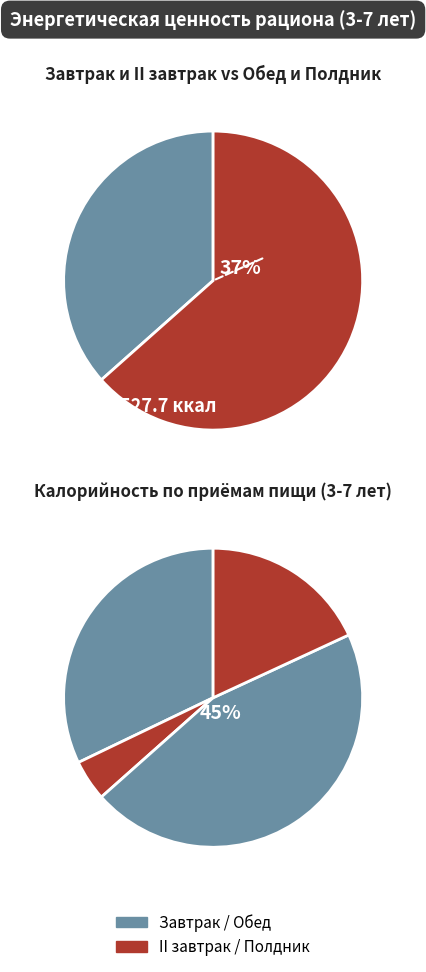

Is Завтрак the majority of the pie?

No